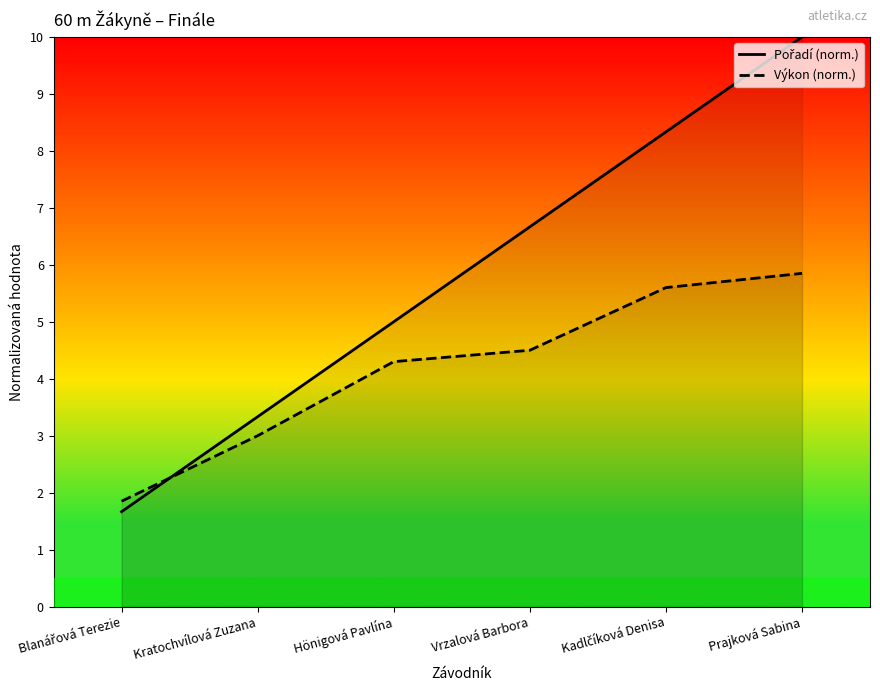

Which category has the highest value across all series?

Prajková Sabina